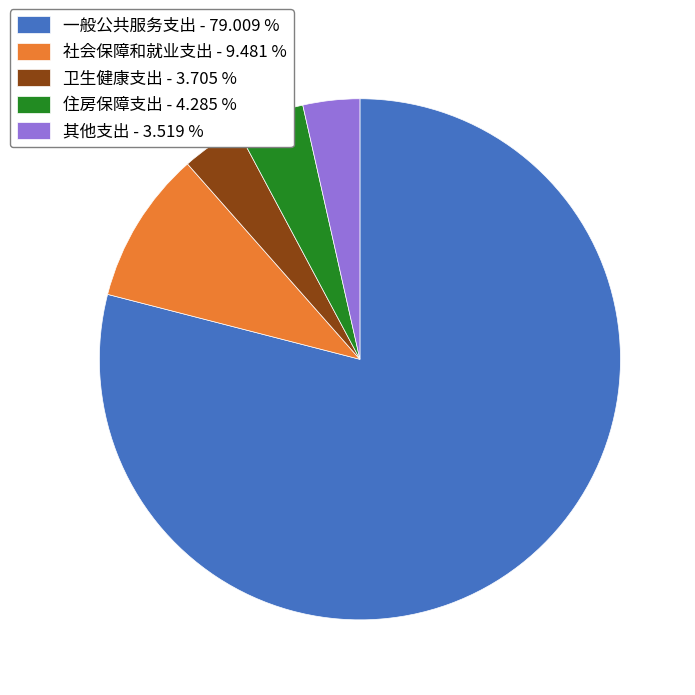

Between 社会保障和就业支出 and 一般公共服务支出, which is larger?

一般公共服务支出